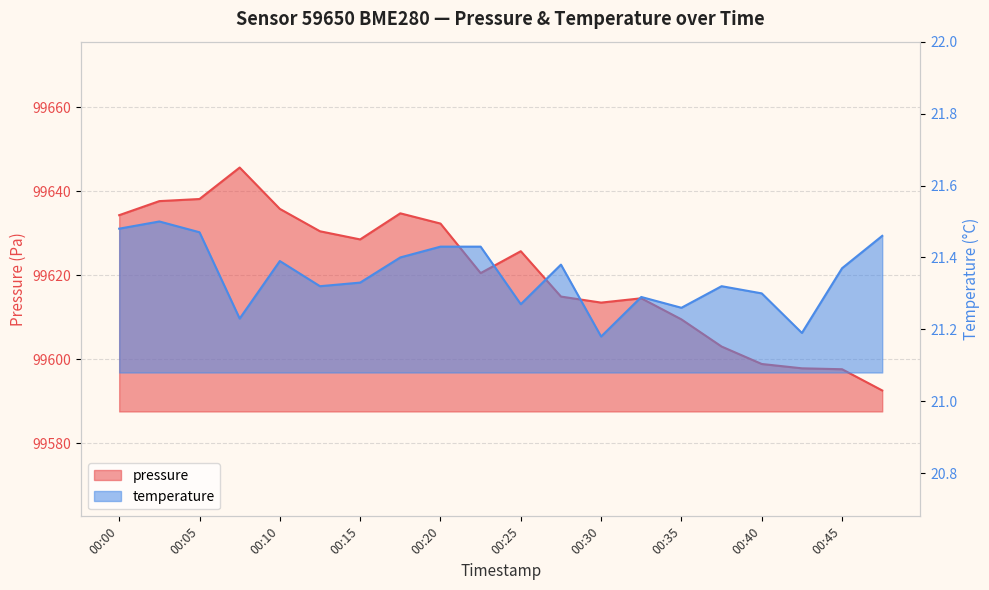

What is the difference between the highest and lowest values at 00:20?

99610.9